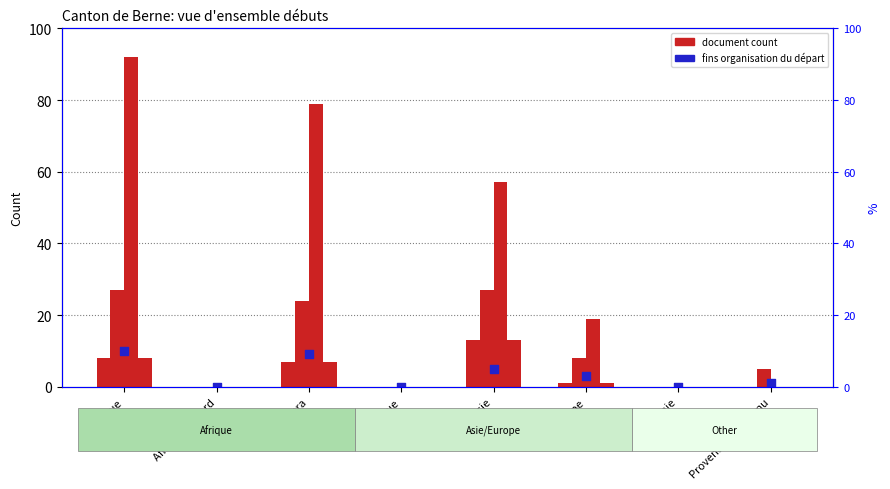

What is the change in value from Amérique to Europe?

+1